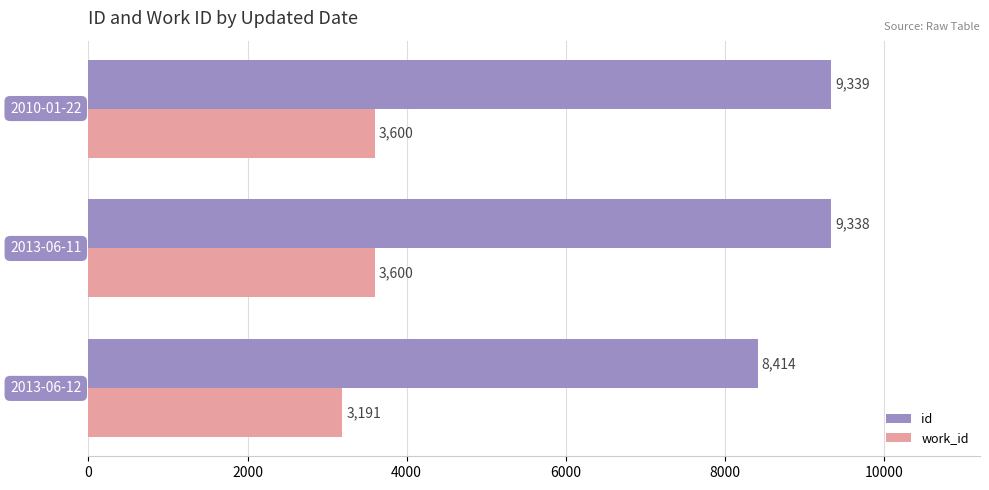

What is the smallest value displayed?

3191